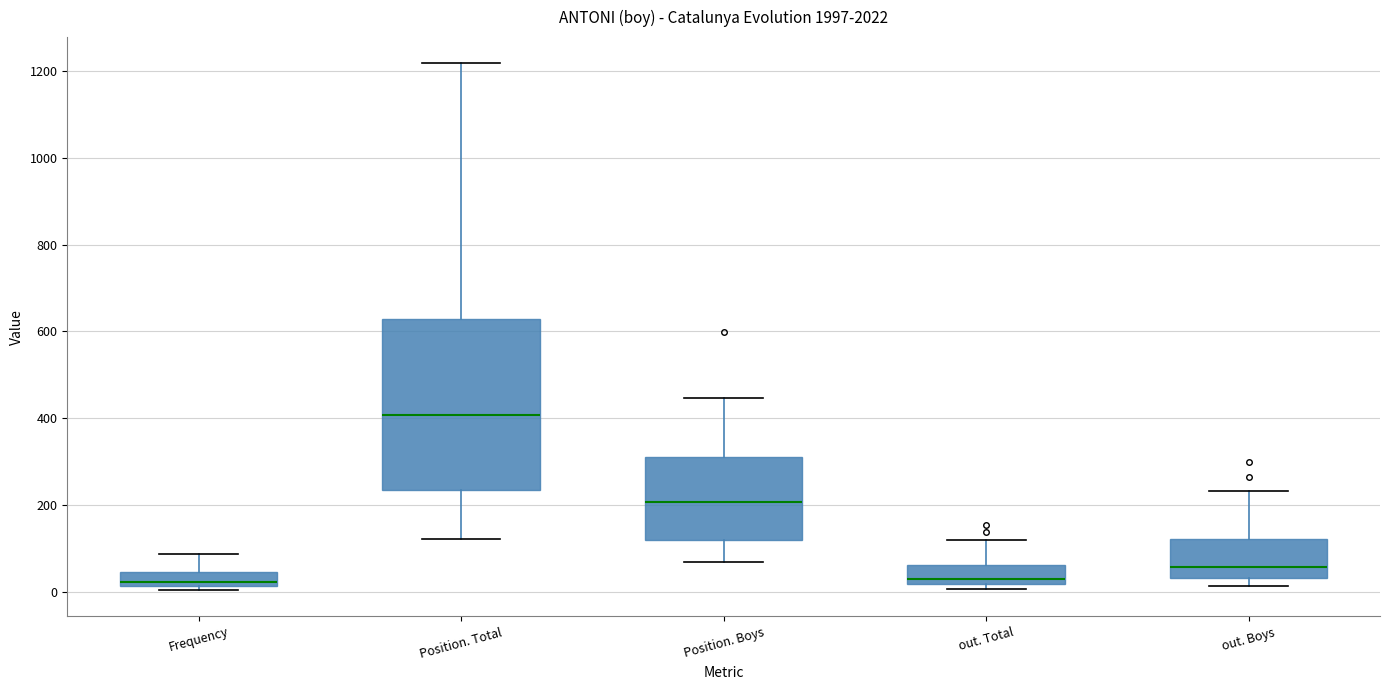

Which box's median line is the highest?

Position. Total